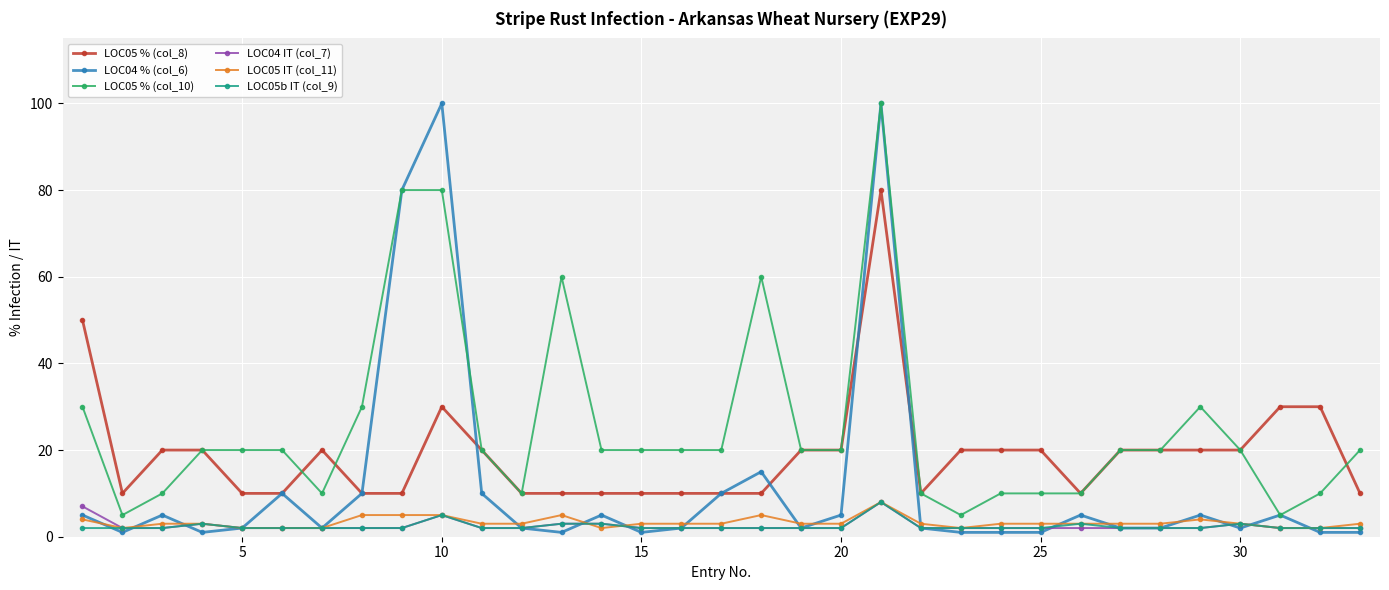

What is the average value of the LOC04 % (col_6) series?

12